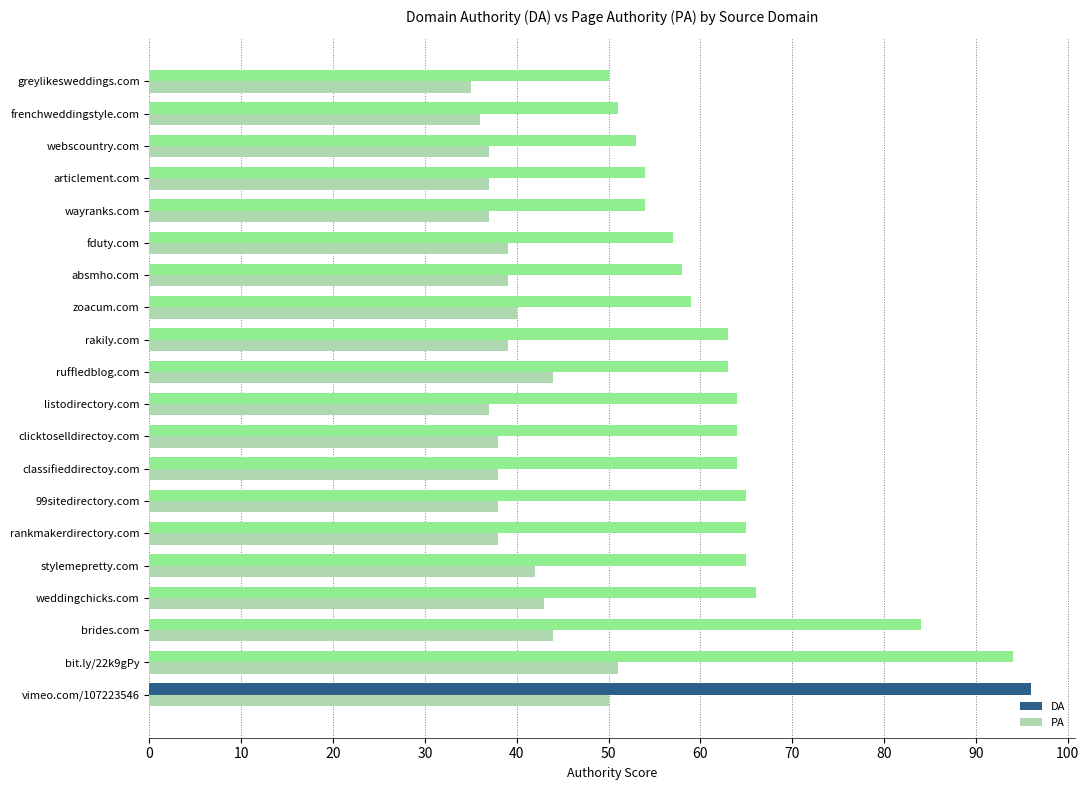

What is the total value across all series at zoacum.com?

99